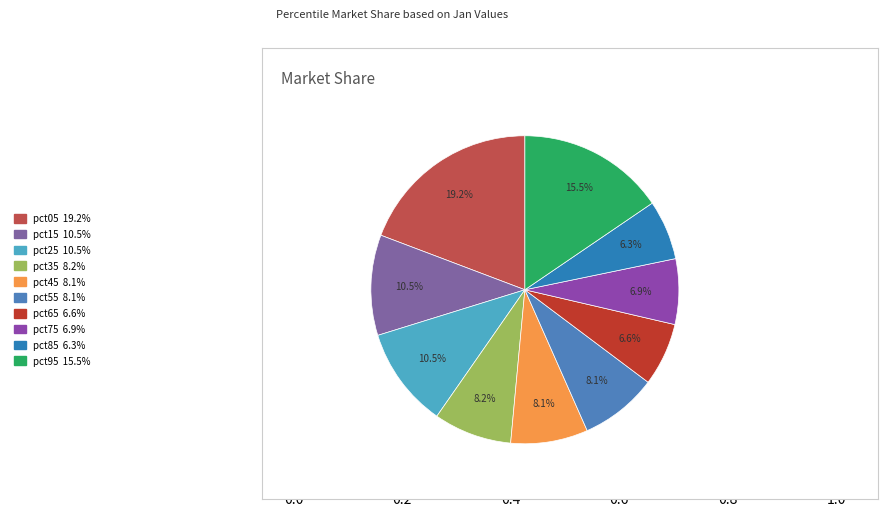

To the nearest percent, what percentage of the pie is pct45?

8%